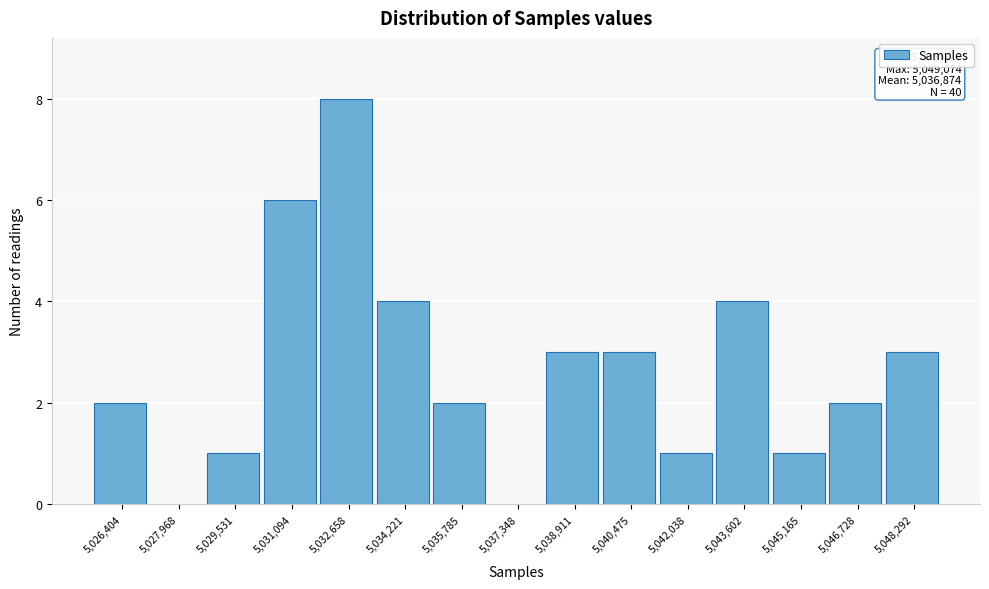

Over which range of the x-axis is the bar tallest?

5031800 to 5033400